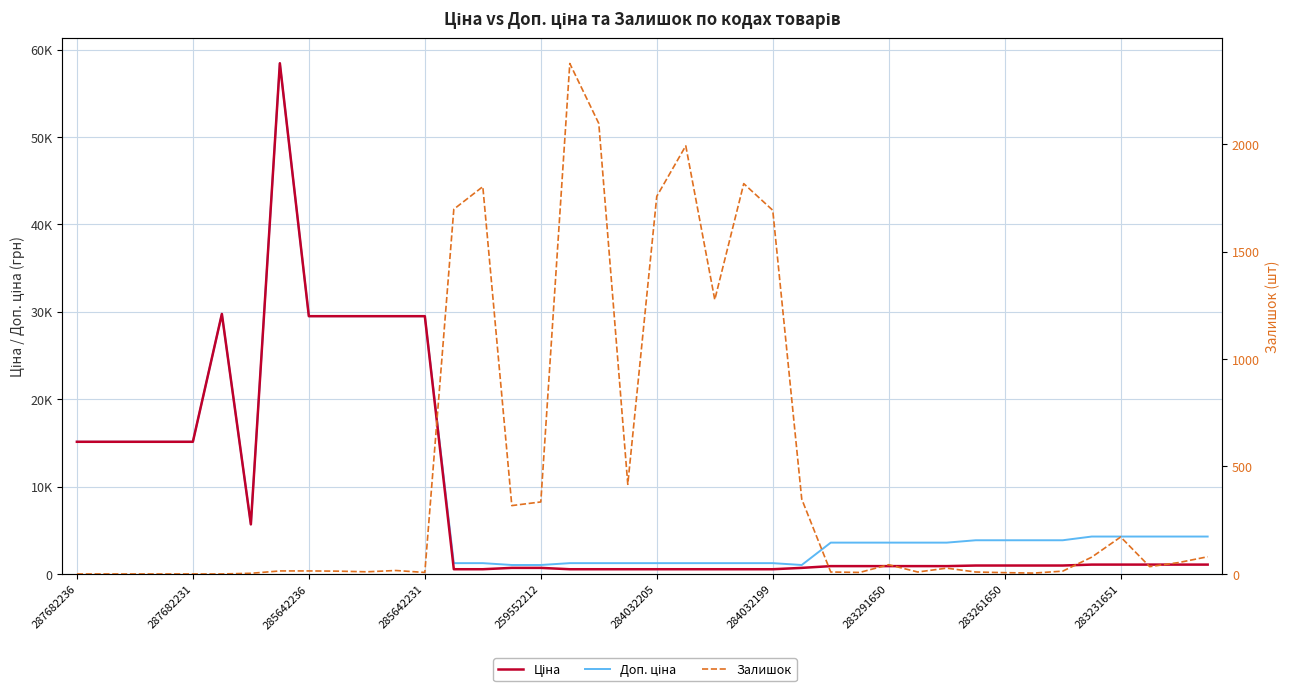

List the series in order of their peak value, highest first.

Ціна, Доп. ціна, Залишок